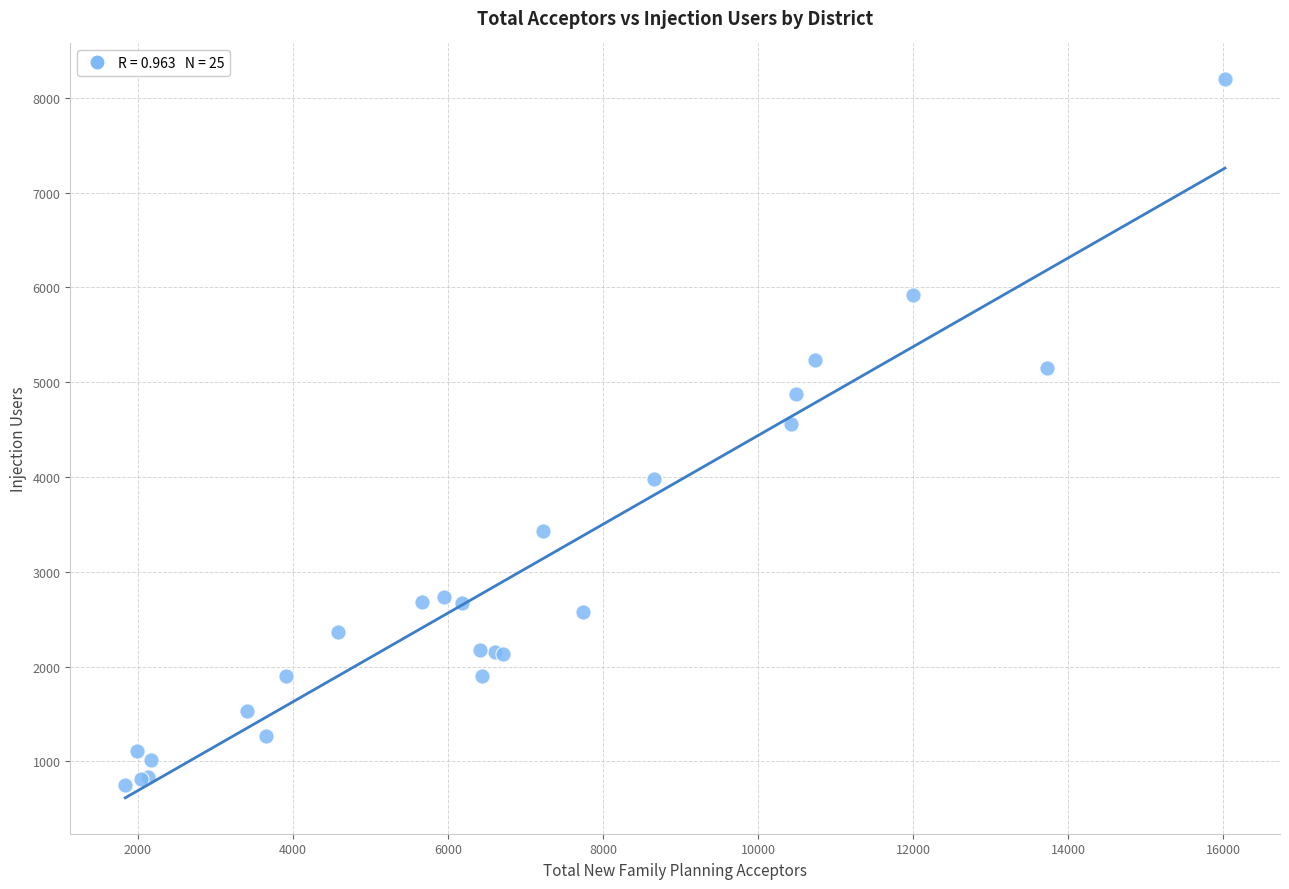

What Y value in the scatter plot is closest to 4473?

4563